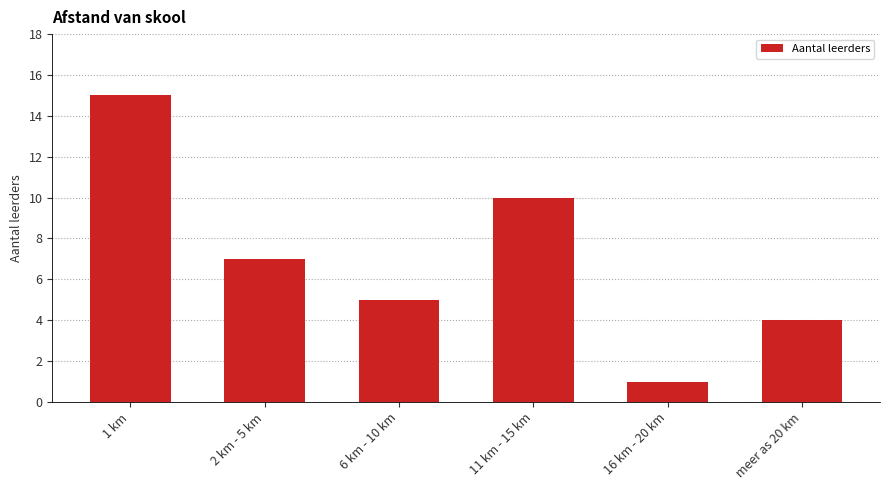

Reading left to right, extract all data points from this chart.

15	7	5	10	1	4